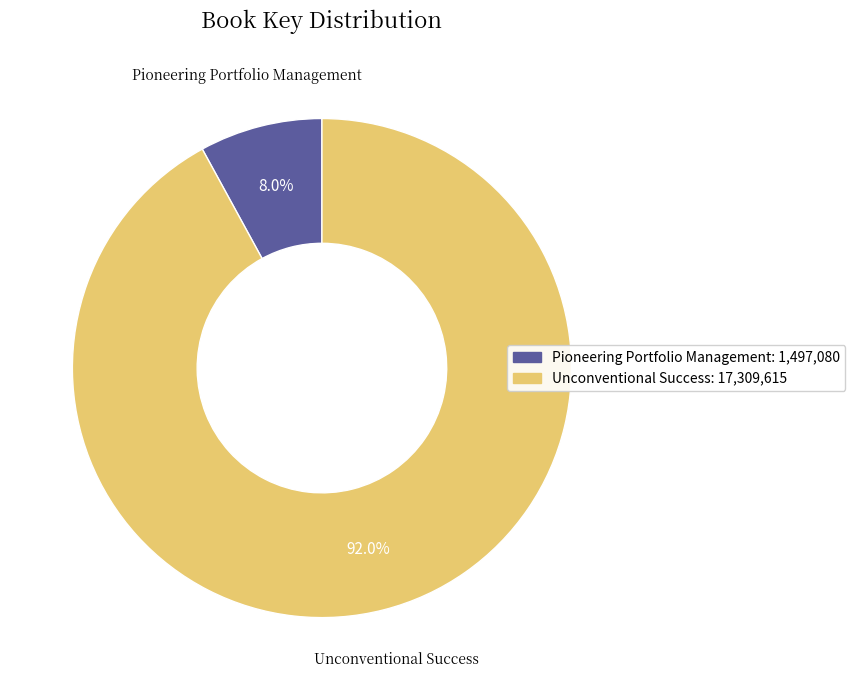

To the nearest percent, what is the difference between the largest and smallest slice percentages?

84%